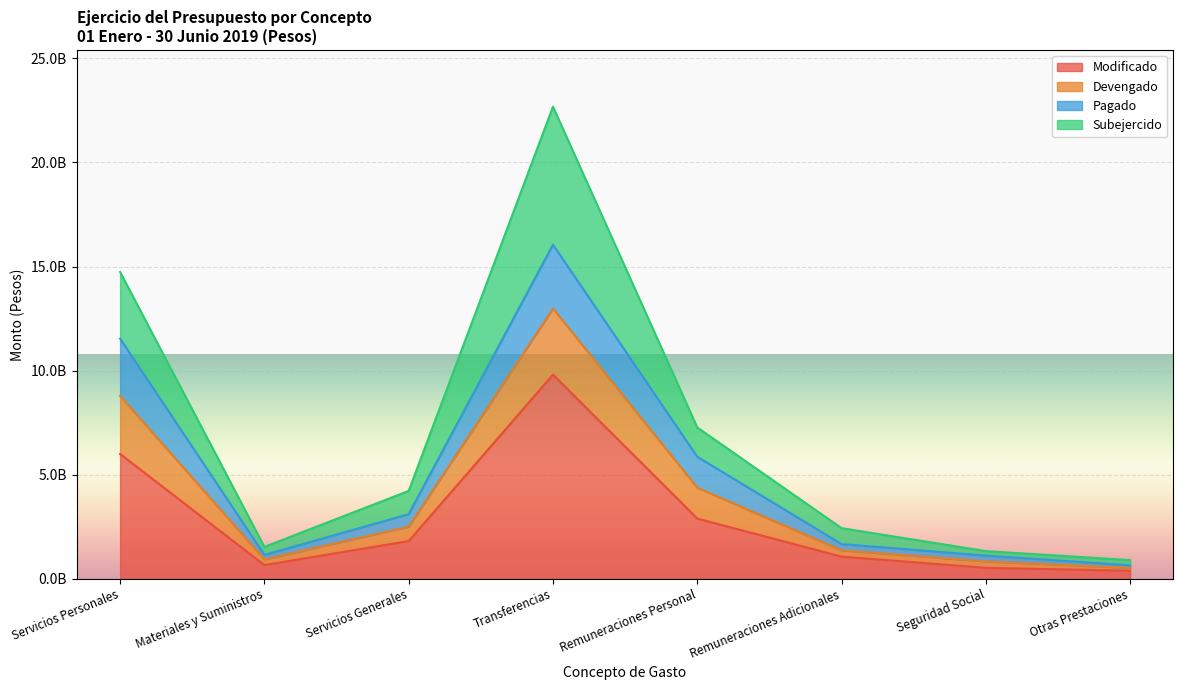

List the labels in order of Devengado value, smallest first.

Otras Prestaciones, Seguridad Social, Materiales y Suministros, Remuneraciones Adicionales, Servicios Generales, Remuneraciones Personal, Servicios Personales, Transferencias